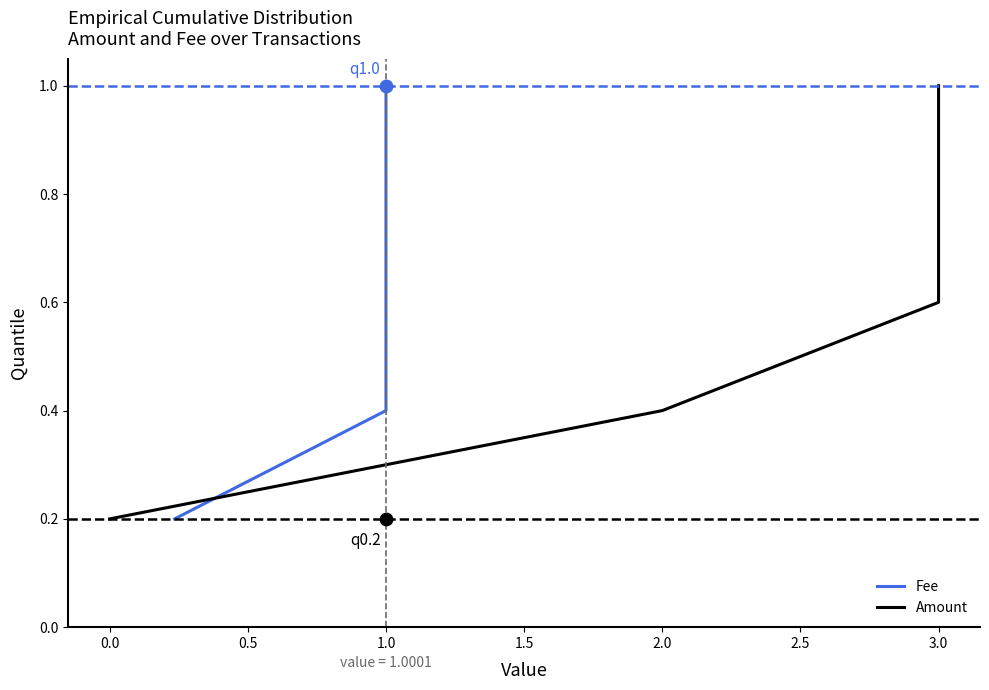

Is the value of Amount at 1.5 greater than the value of Fee at −0.5?

Yes